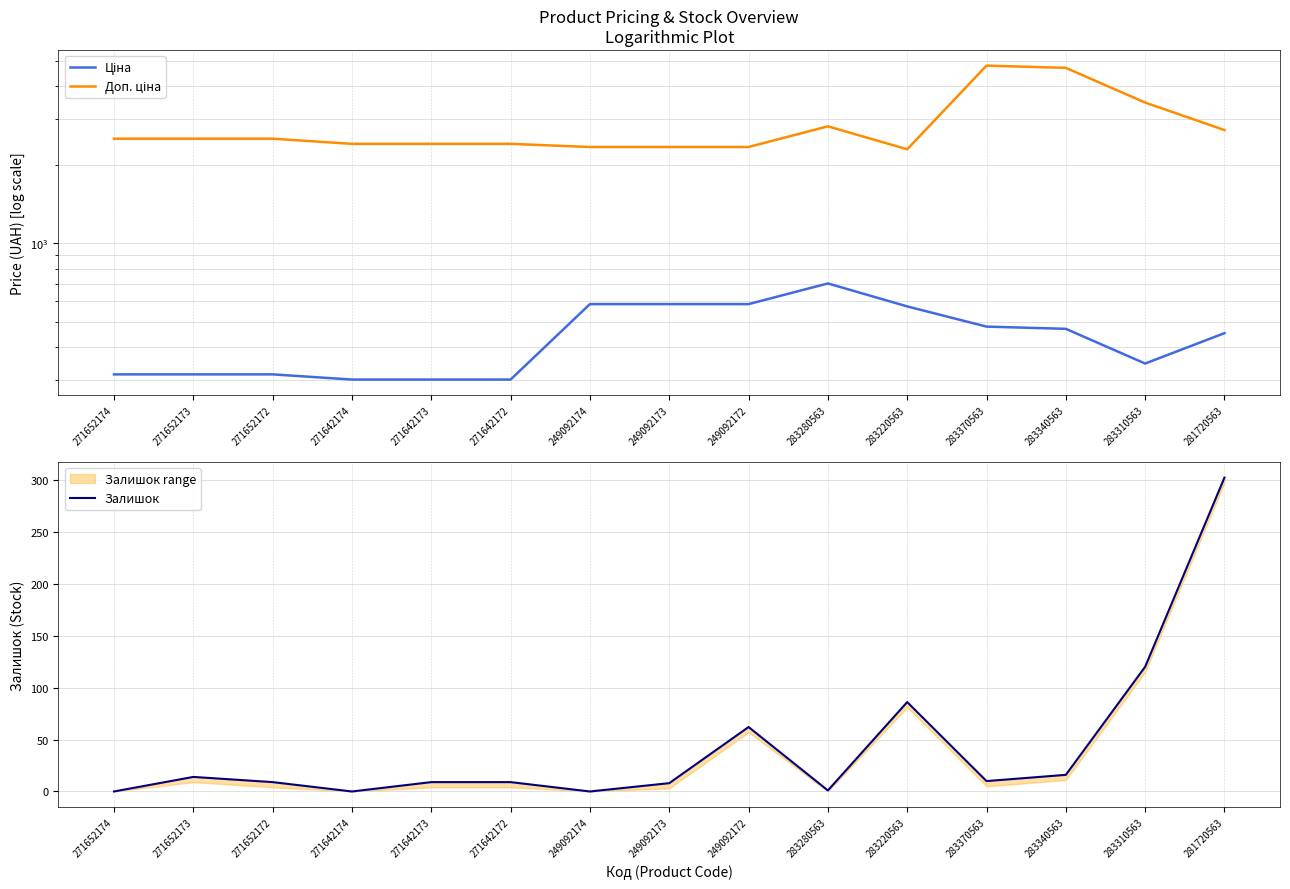

What is the label of the 12th point from the right?

271642174